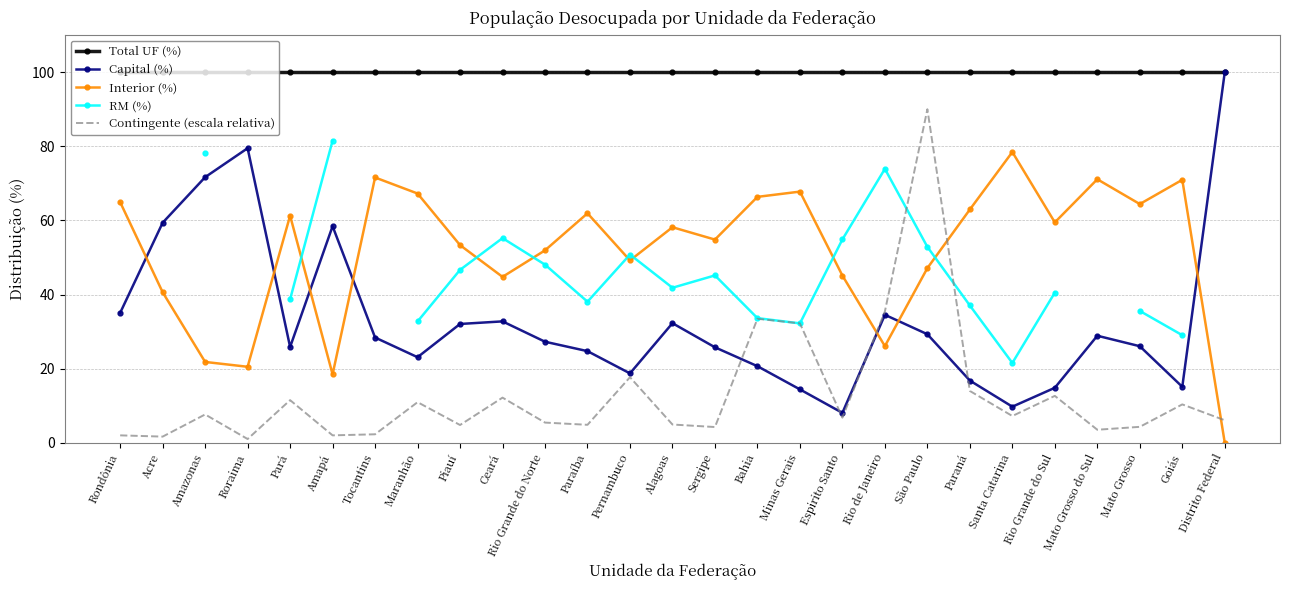

What is the label of the 3rd point from the left?

Amazonas